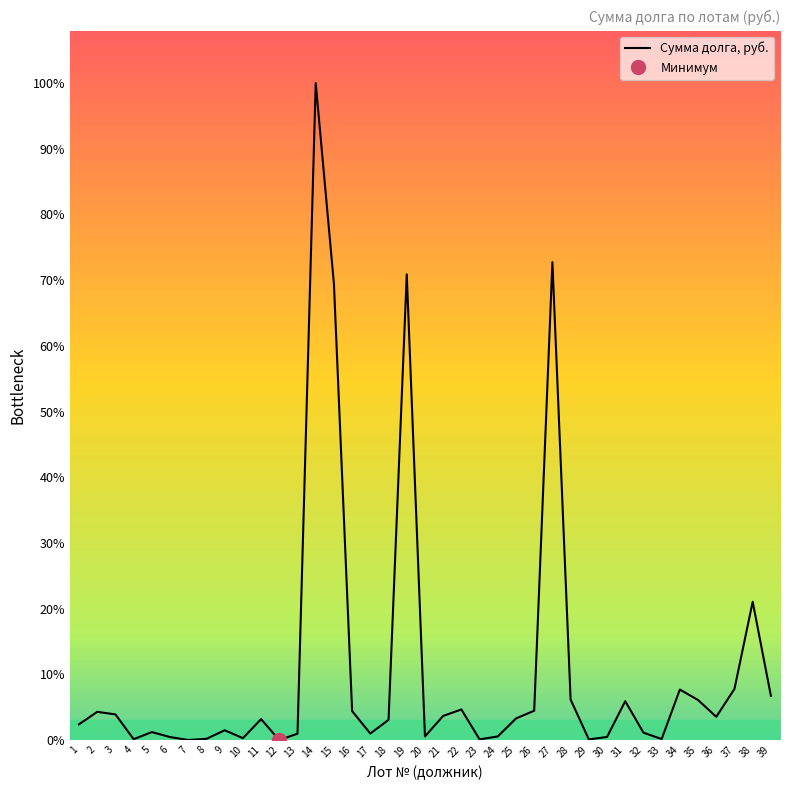

Reading left to right, extract all data points from this chart.

24297.0	43449.6	39527.8	1356.6	12314.3	4651.6	120.2	1932.8	15105.1	2995.2	32170.8	0.3	9859.9	1011433.6	702475.7	44603.9	10054.6	31173.1	716997.5	5634.4	37157.4	47111.7	1094.9	5585.4	33253.2	45234.4	735759.9	62393.5	1025.5	4816.9	59878.8	11395.5	1603.0	77772.4	61673.0	35845.7	78772.0	212969.6	68069.4